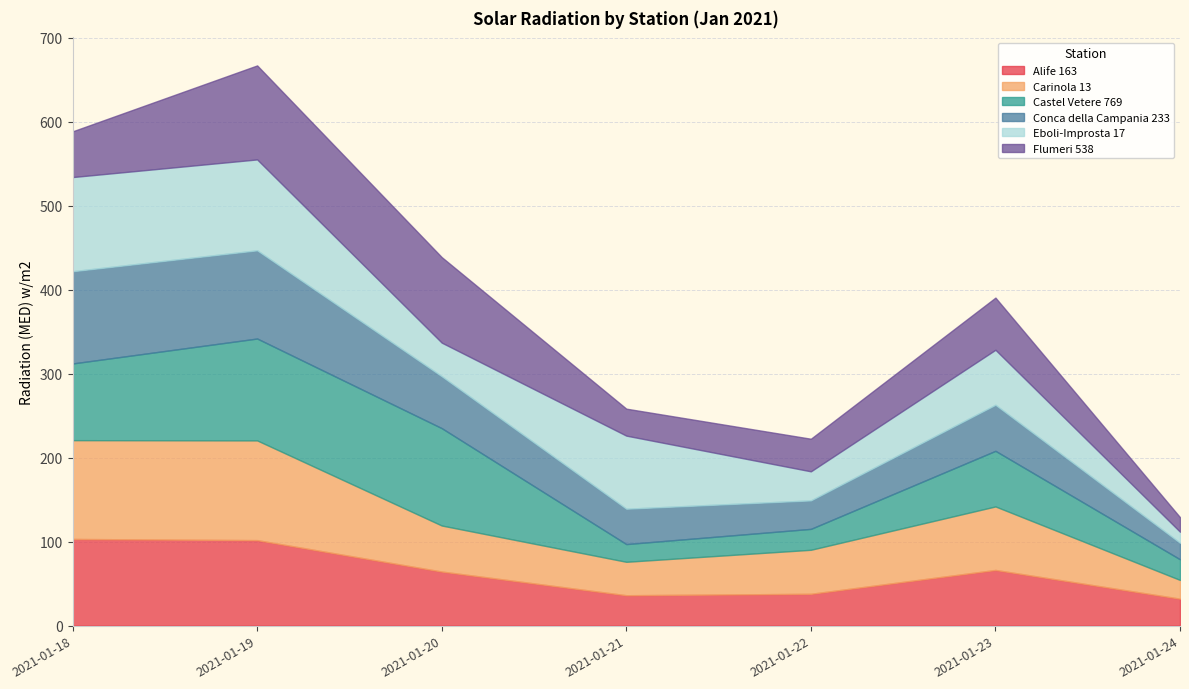

What is the difference between the Conca della Campania 233 values at 2021-01-24 and 2021-01-20?

42.2